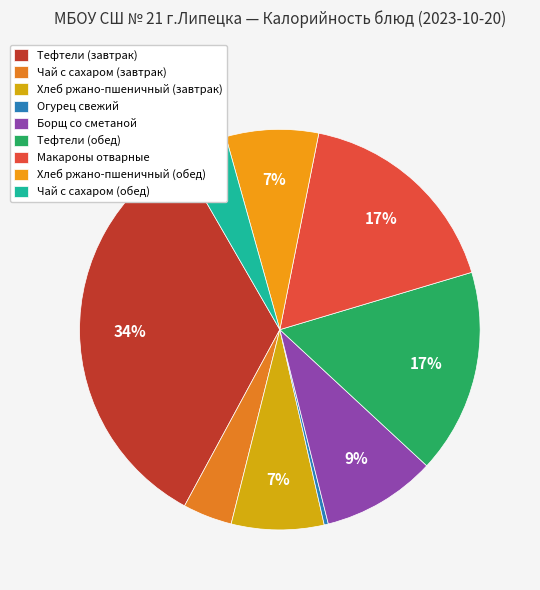

Which slice is the smallest?

Огурец свежий